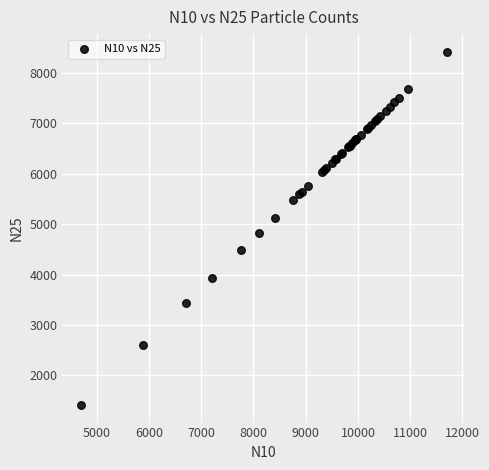

What Y value in the scatter plot is closest to 4916?

4832.3